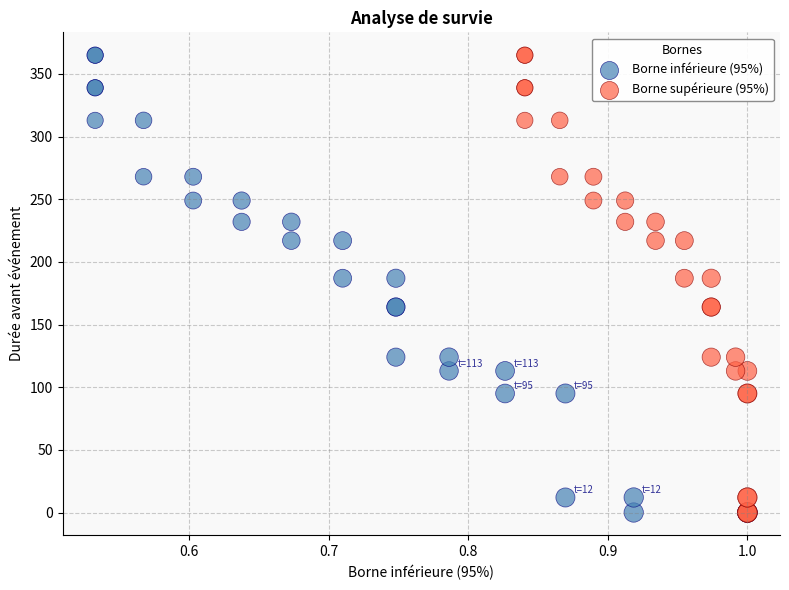

What are all the series names shown in the legend?

Borne inférieure (95%), Borne supérieure (95%)